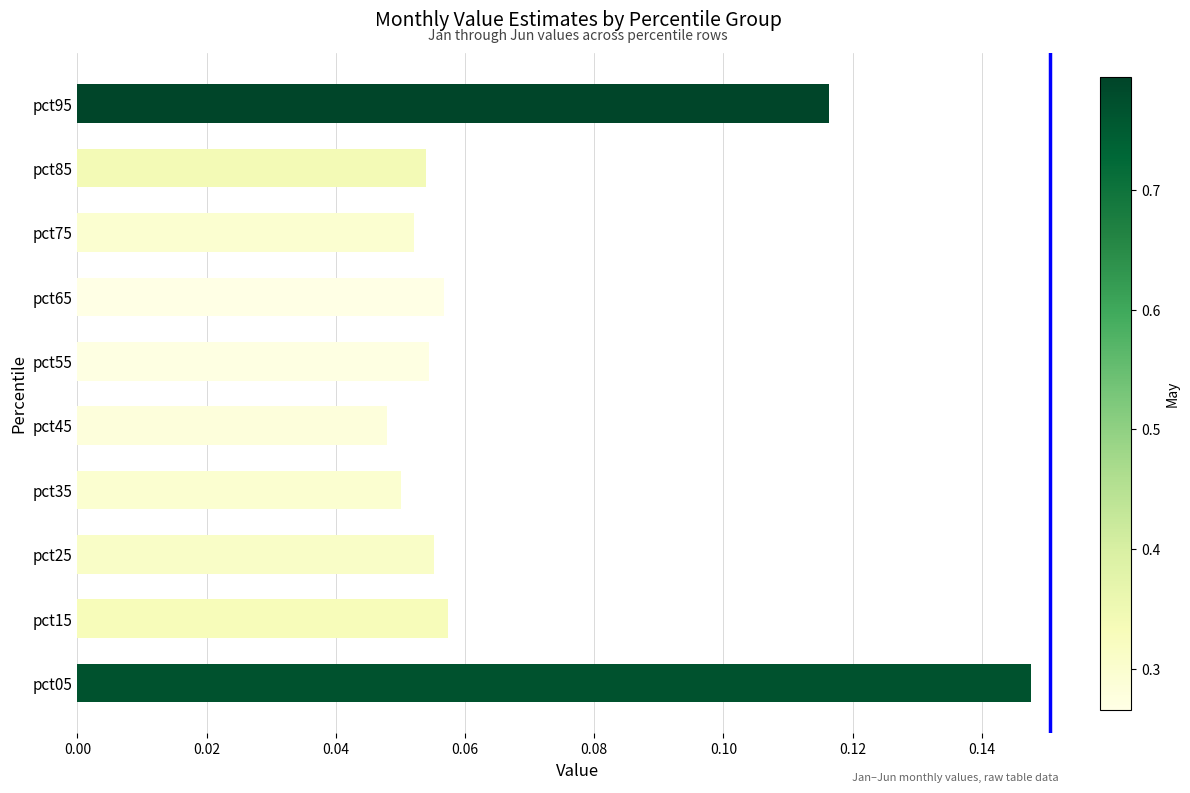

Count the number of categories in the chart.

10